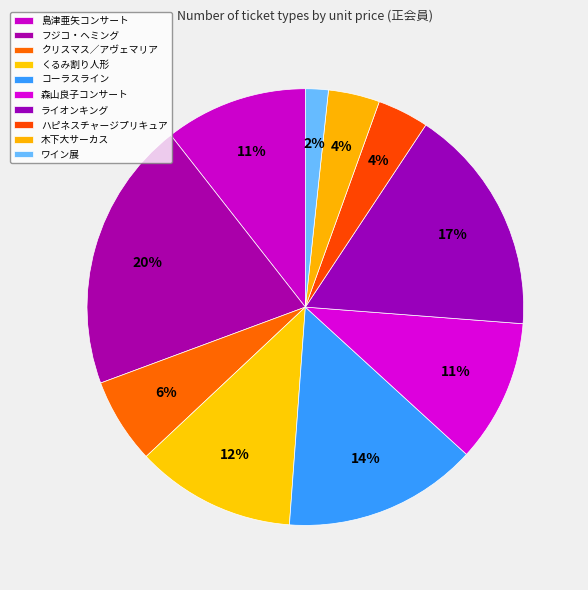

Is ハピネスチャージプリキュア the majority of the pie?

No